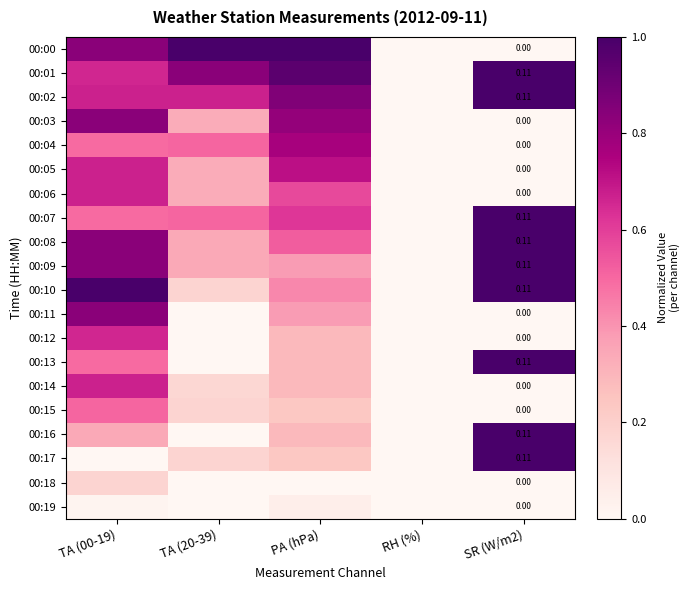

Count the 00:13 values in the range 0 to 1.

5